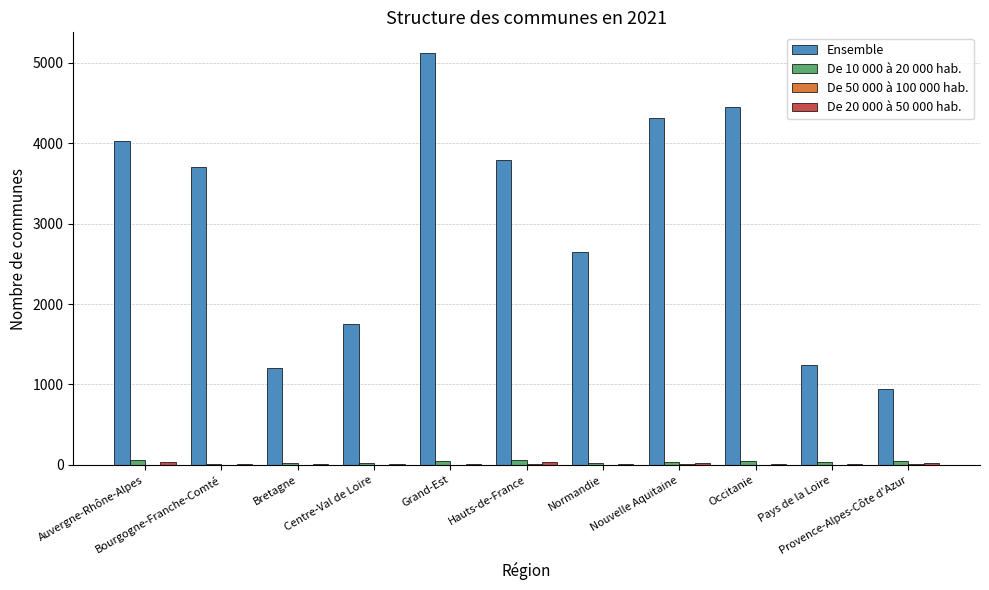

What is the highest value of the Ensemble series?

5121